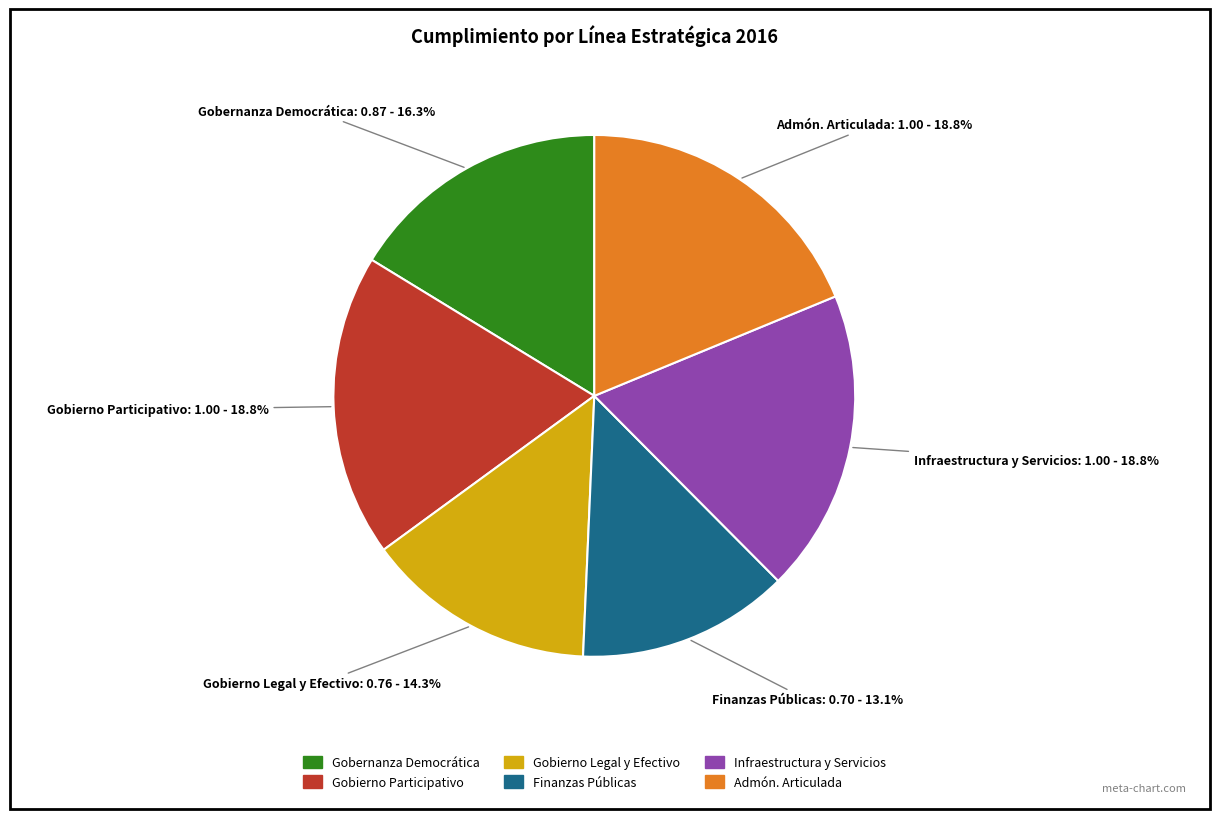

How many segments does this pie chart have?

6